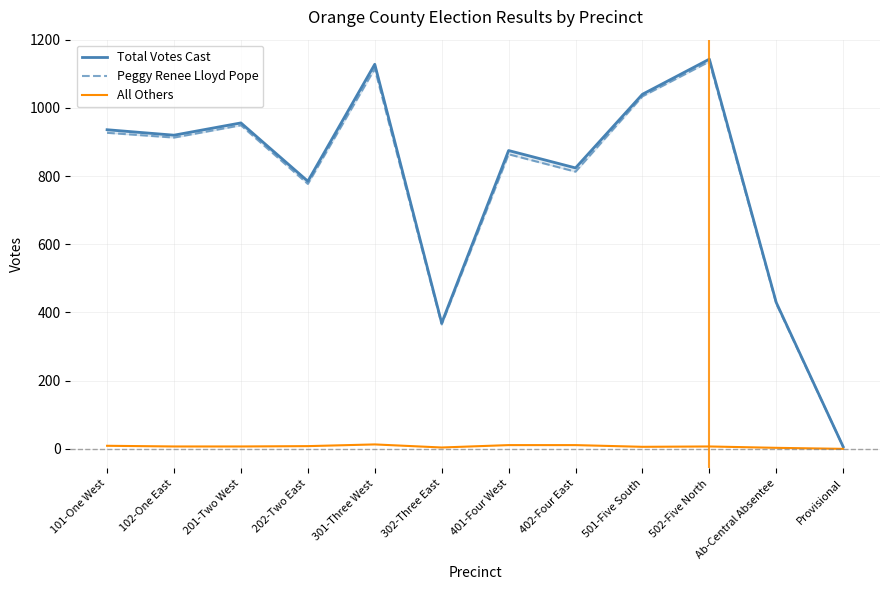

What are all the series names shown in the legend?

Total Votes Cast, Peggy Renee Lloyd Pope, All Others